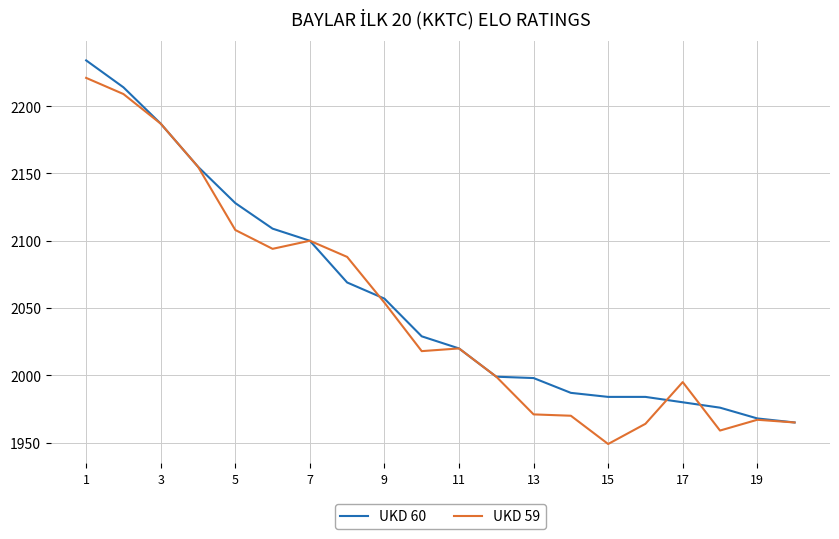

List the series in order of their peak value, lowest first.

UKD 59, UKD 60